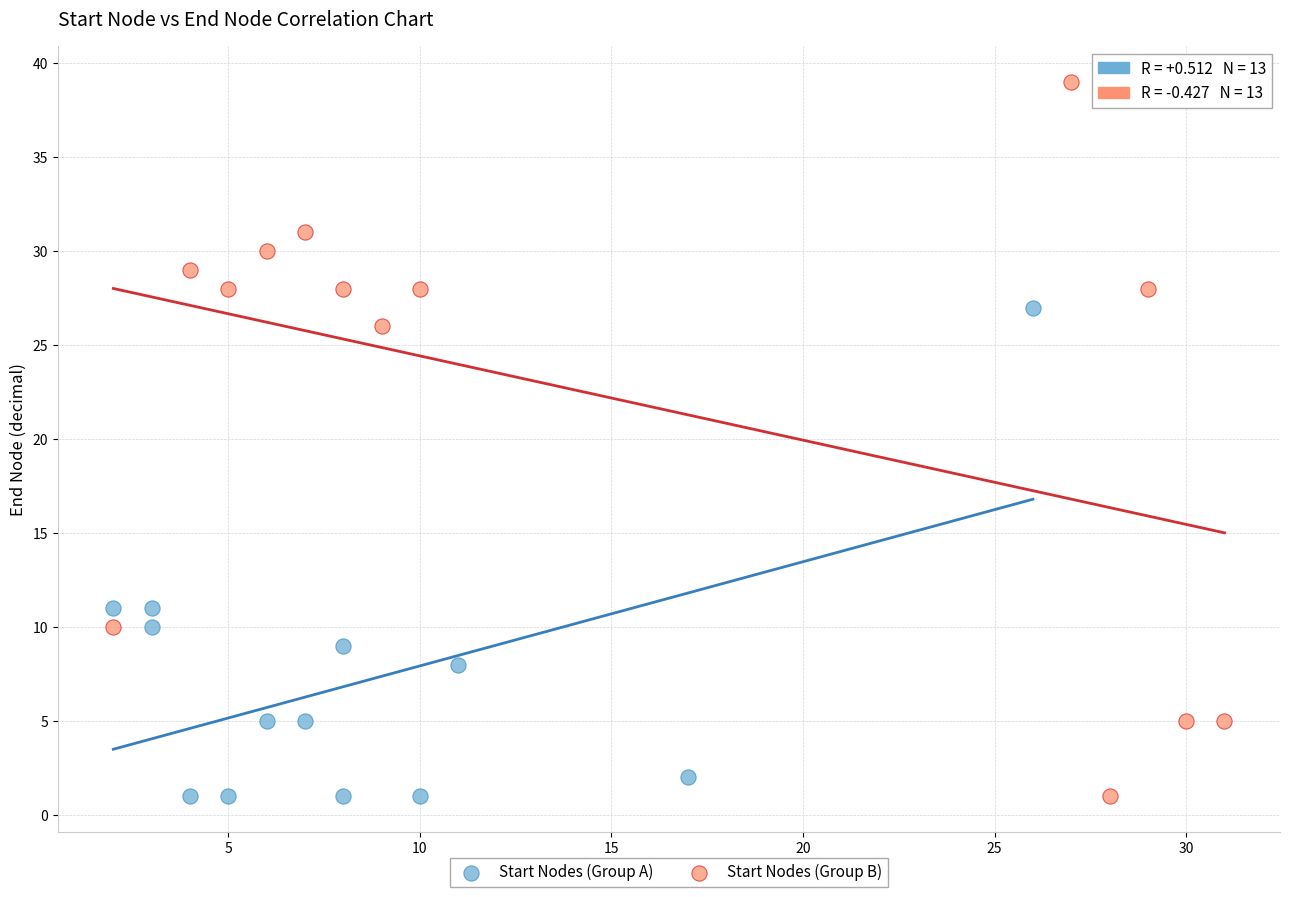

Which series has the widest spread of Y values?

Start Nodes (Group B)